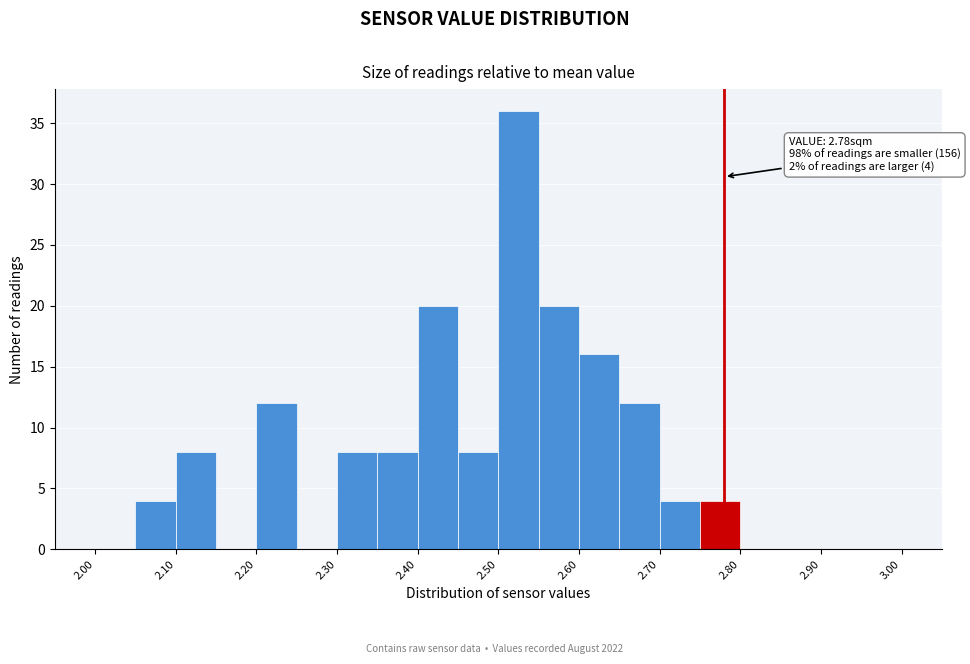

Which range on the x-axis has the tallest bar?

2.50 to 2.55